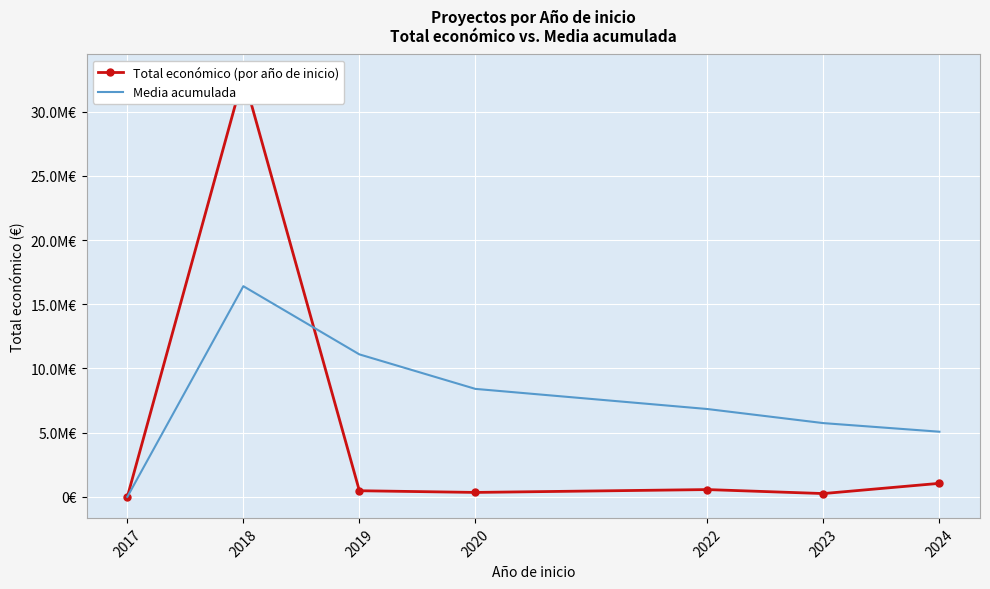

True or false: Media acumulada has a value of 8114250.7 at 2024.

False